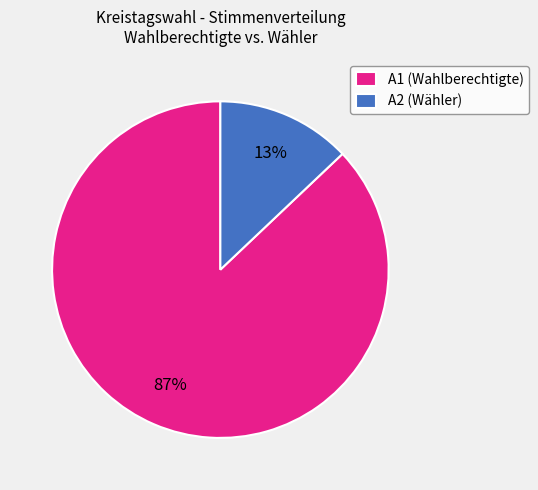

Combined, do A1 (Wahlberechtigte) and A2 (Wähler) account for over 50%?

Yes